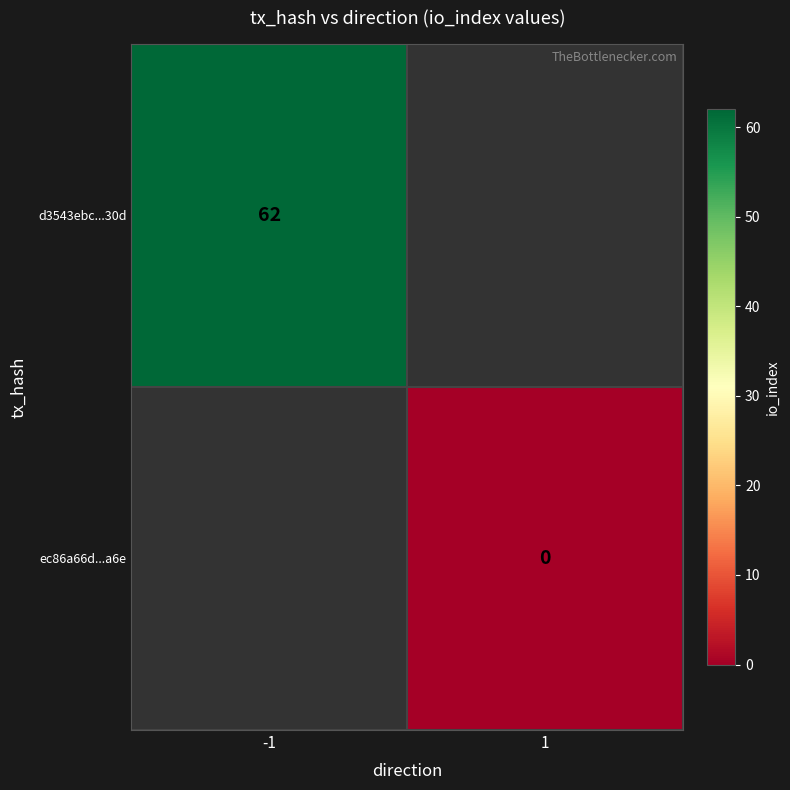

What is the greatest value displayed?

62.0